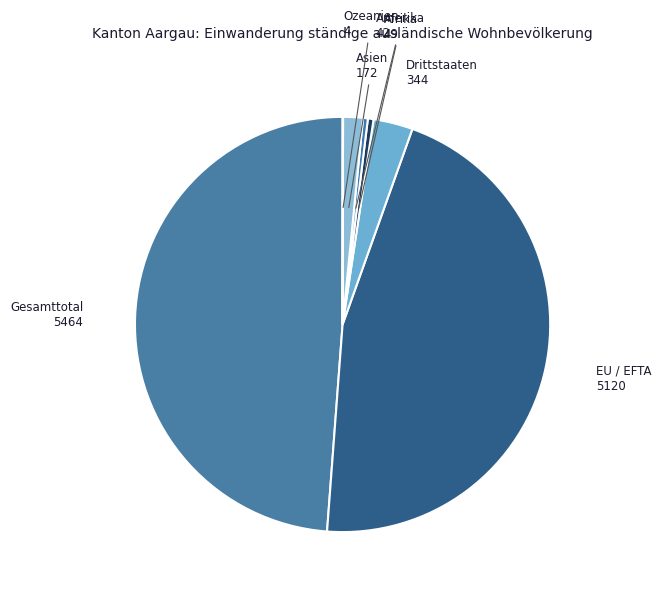

What is the largest slice in the pie chart?

Gesamttotal